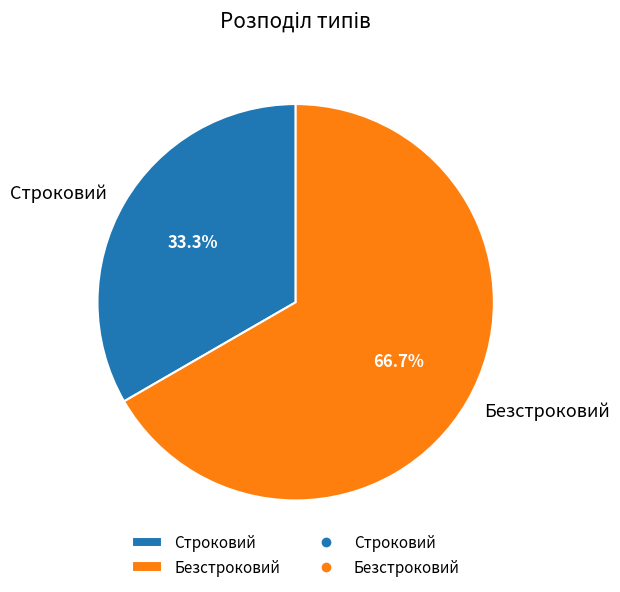

Is it true that Безстроковий is 79% of the pie?

False